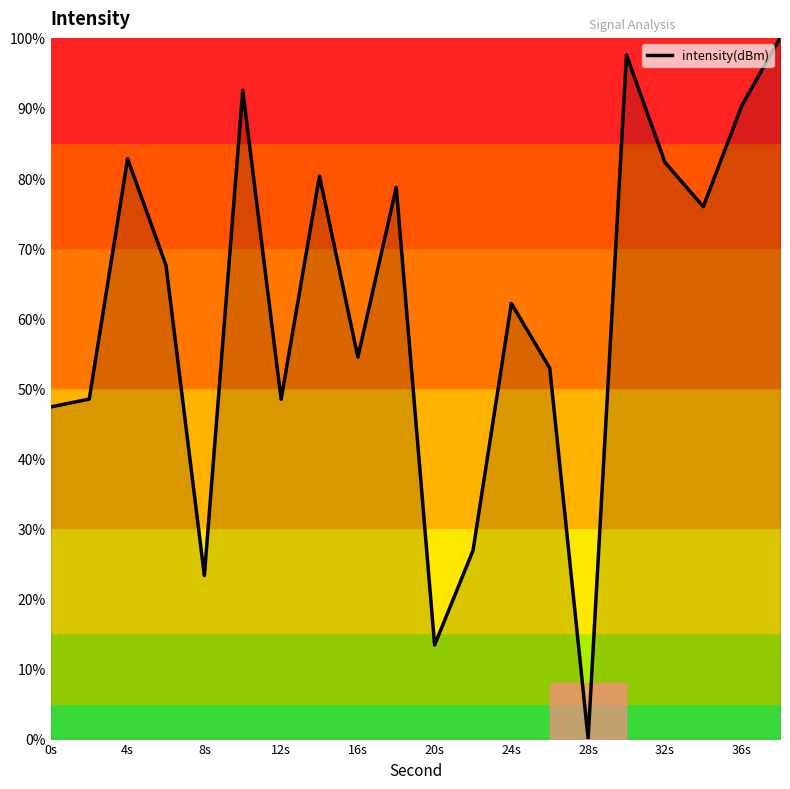

What is the maximum value shown in the chart?

100.0